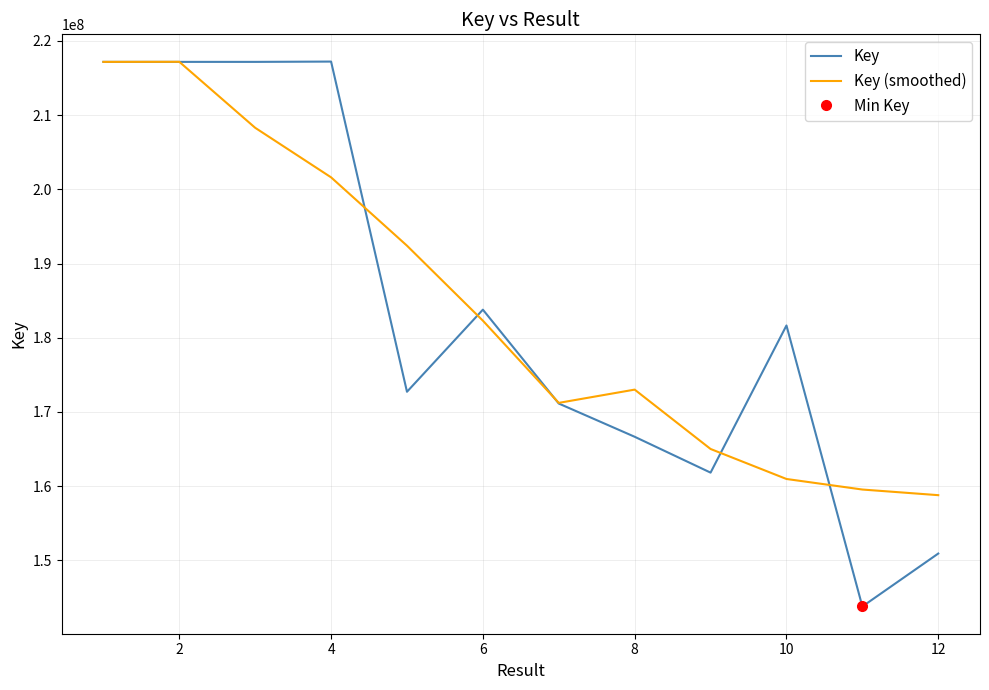

What are all the series names shown in the legend?

Key, Key (smoothed)